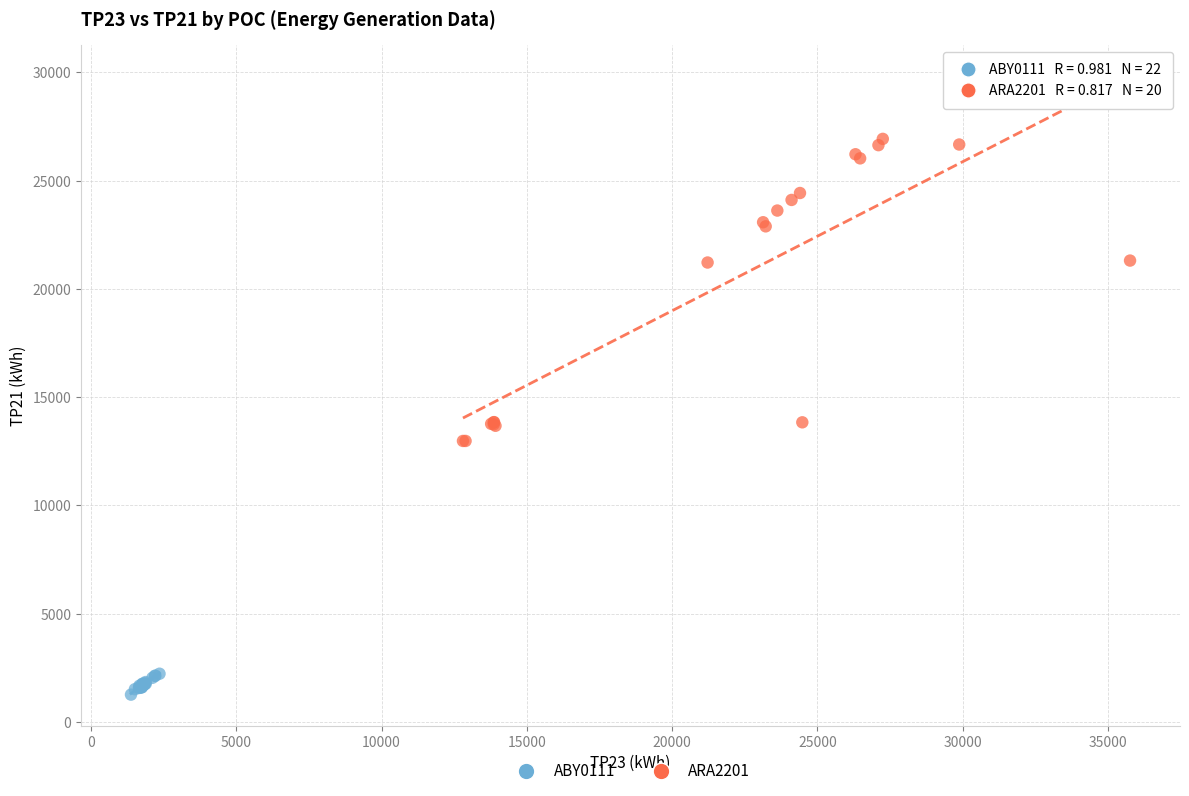

Which series has the widest spread of Y values?

ARA2201